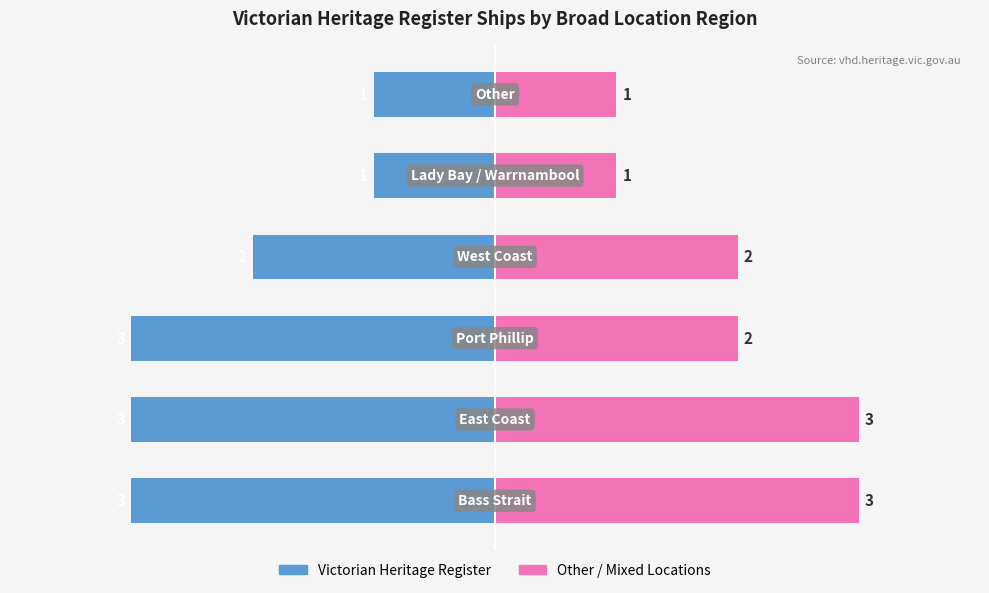

Between 0 and 3, which series saw the biggest shift?

Victorian Heritage Register